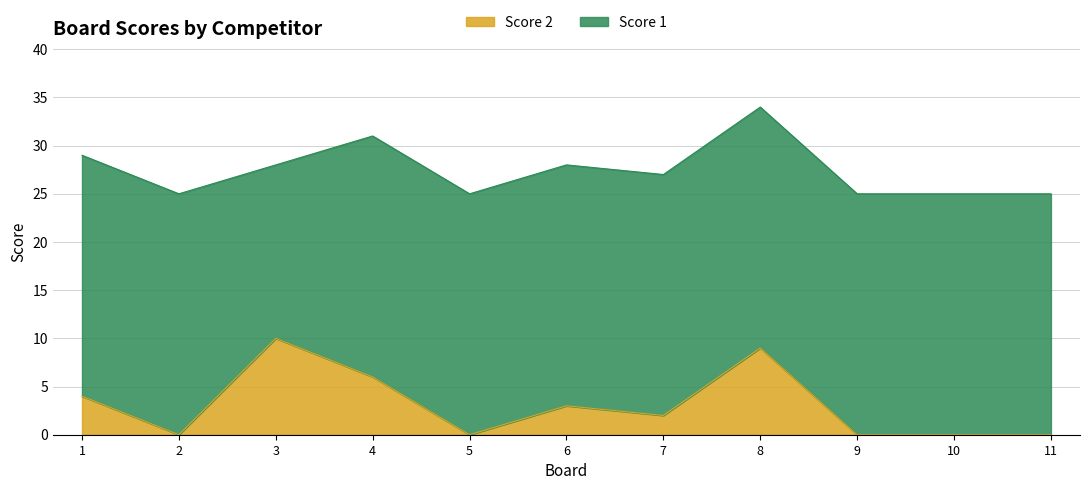

The chart shows a value of 4 at 1. True or false?

True